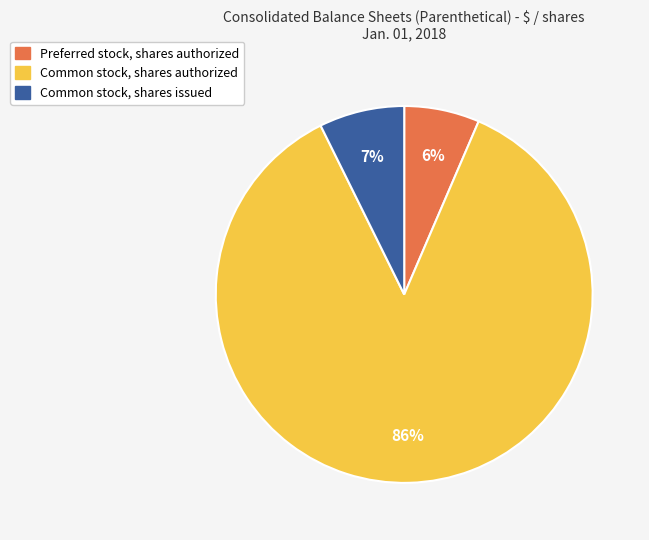

Which has a higher value, Common stock, shares authorized or Preferred stock, shares authorized?

Common stock, shares authorized